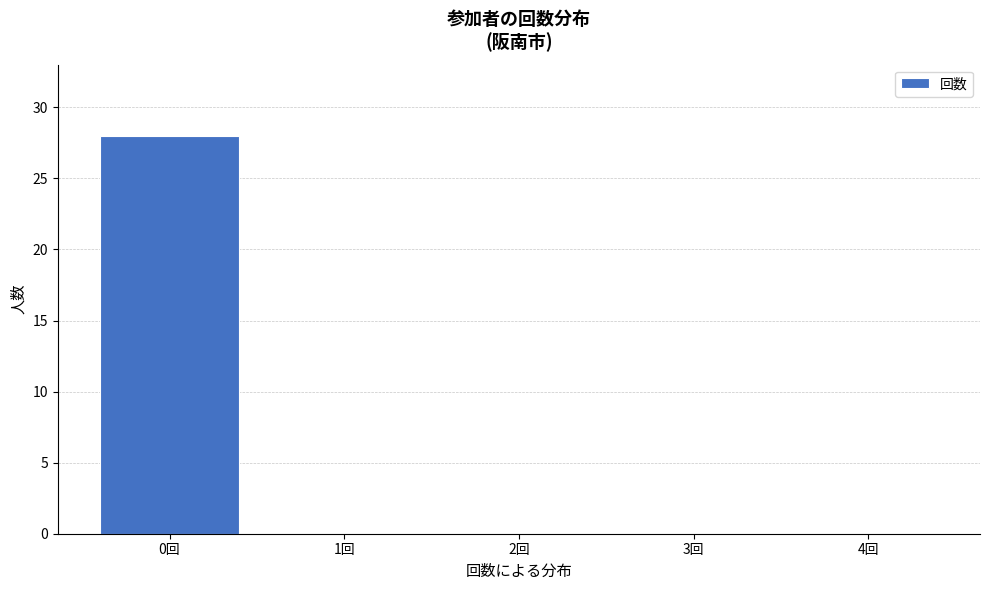

Reading left to right, what are all the values shown in this chart?

0回=28	1回=0	2回=0	3回=0	4回=0